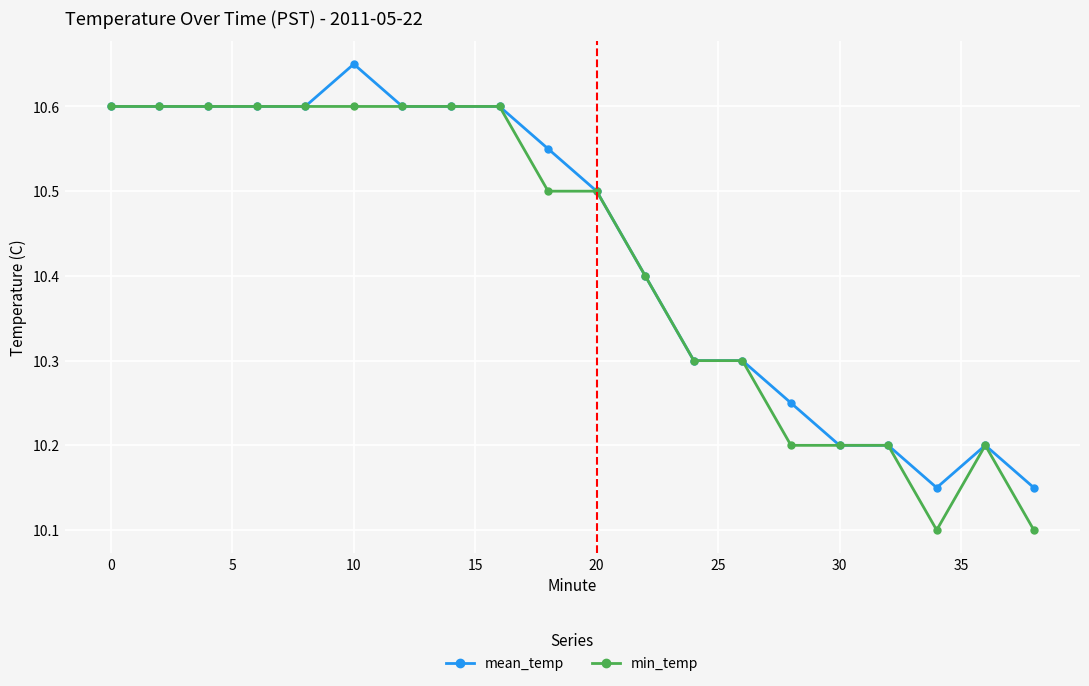

At how many categories does at least one series exceed 10?

20